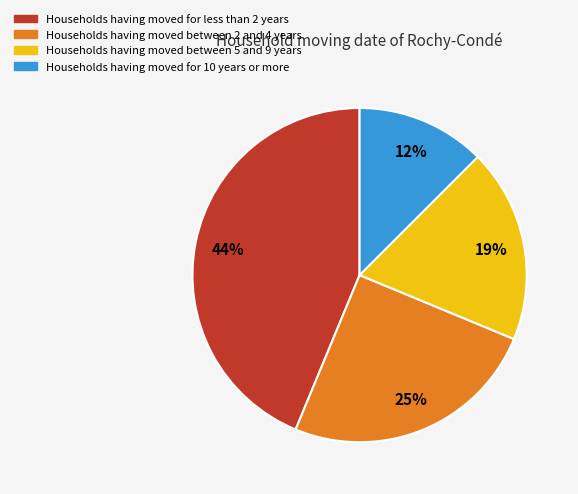

What is the largest slice in the pie chart?

Households having moved for less than 2 years